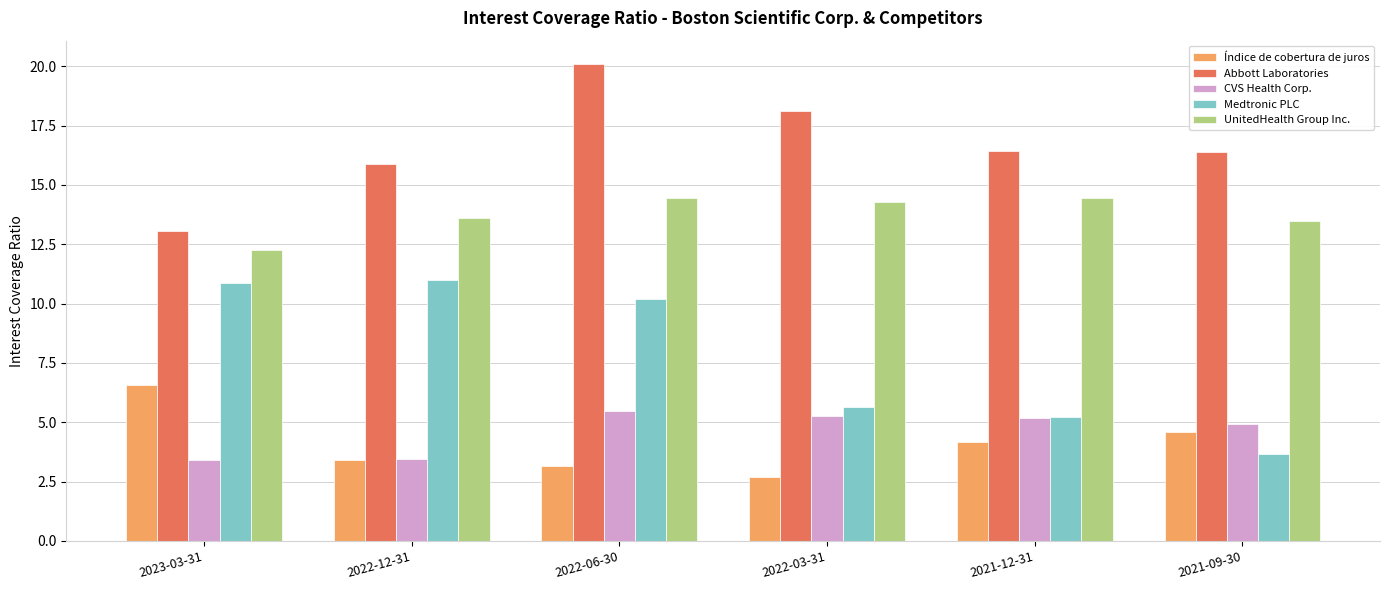

At which label is Medtronic PLC closest to 7?

2022-03-31